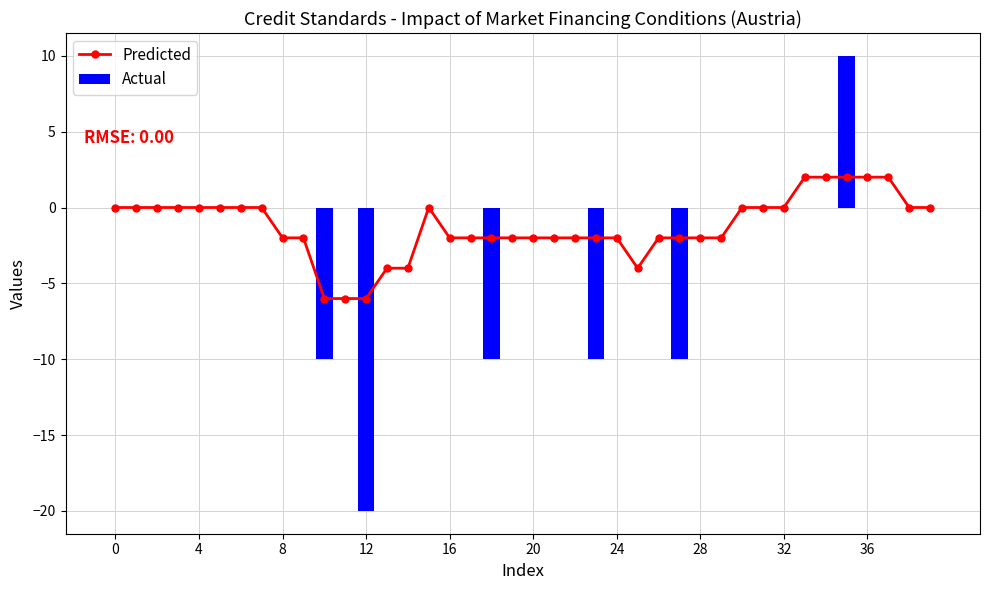

Rank the series by their maximum value, from lowest to highest.

Predicted, Actual